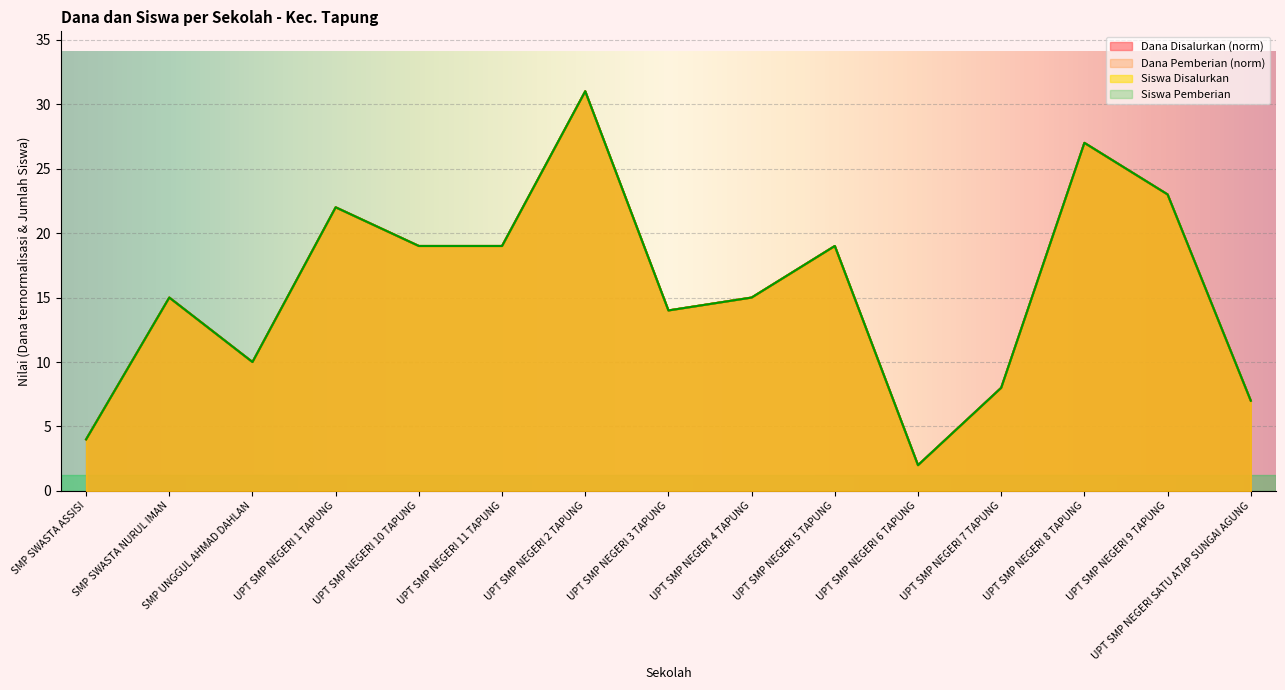

True or false: Siswa Pemberian and Dana Pemberian intersect in this chart.

False